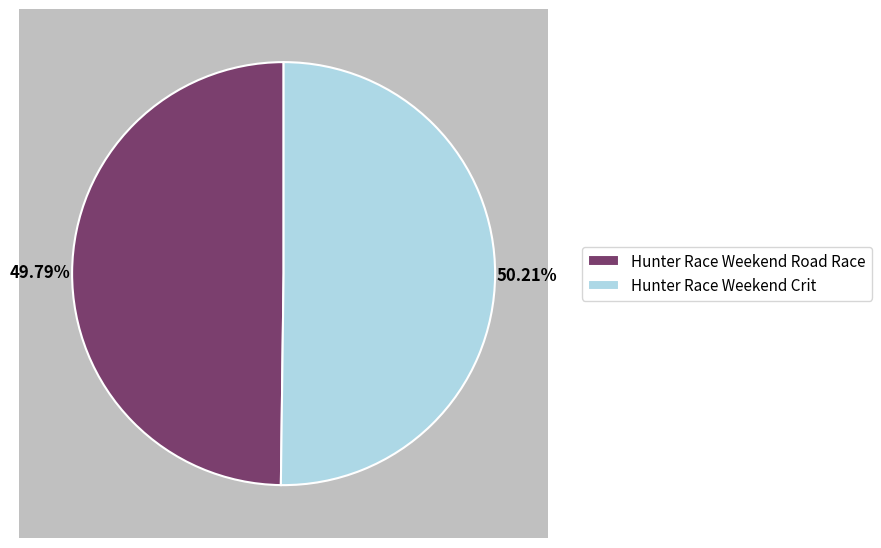

Combined, do Hunter Race Weekend Road Race and Hunter Race Weekend Crit account for over 50%?

Yes